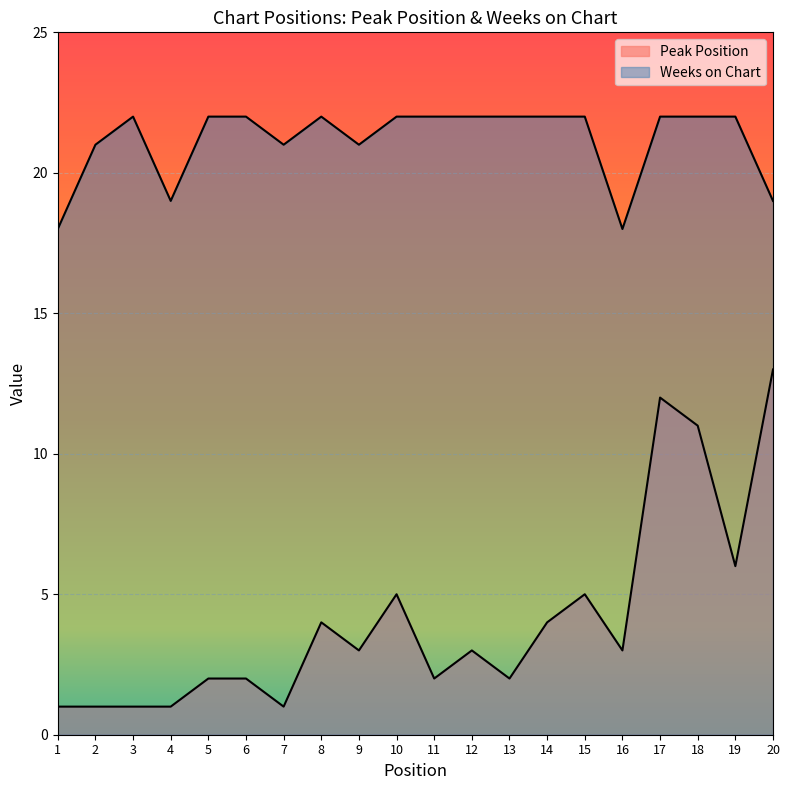

Rank the series by their average value, from highest to lowest.

Weeks on Chart, Peak Position